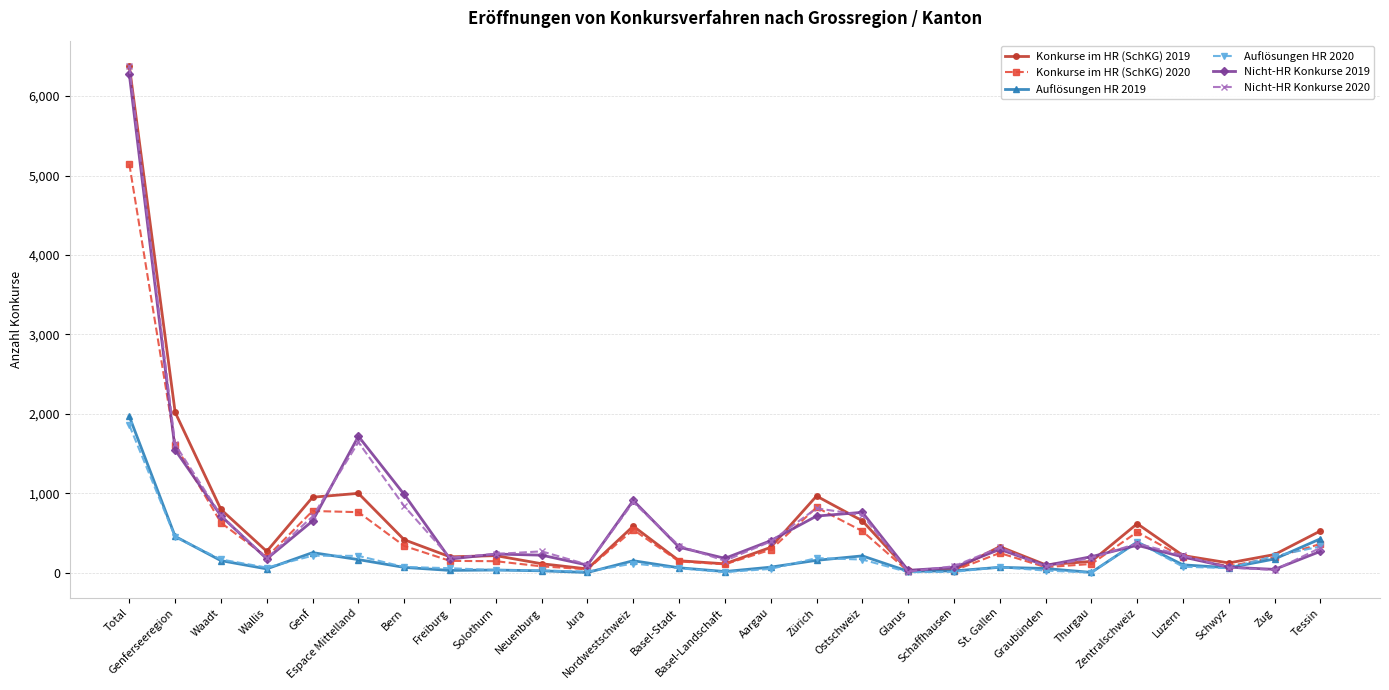

Count the number of data series in this chart.

6